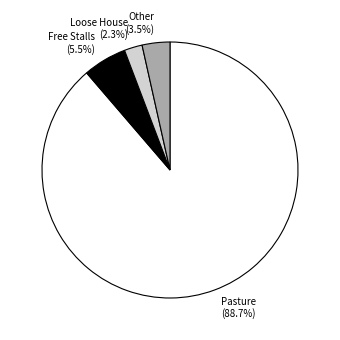

Rank the categories by value from highest to lowest.

Pasture, Free Stalls, Other, Loose House